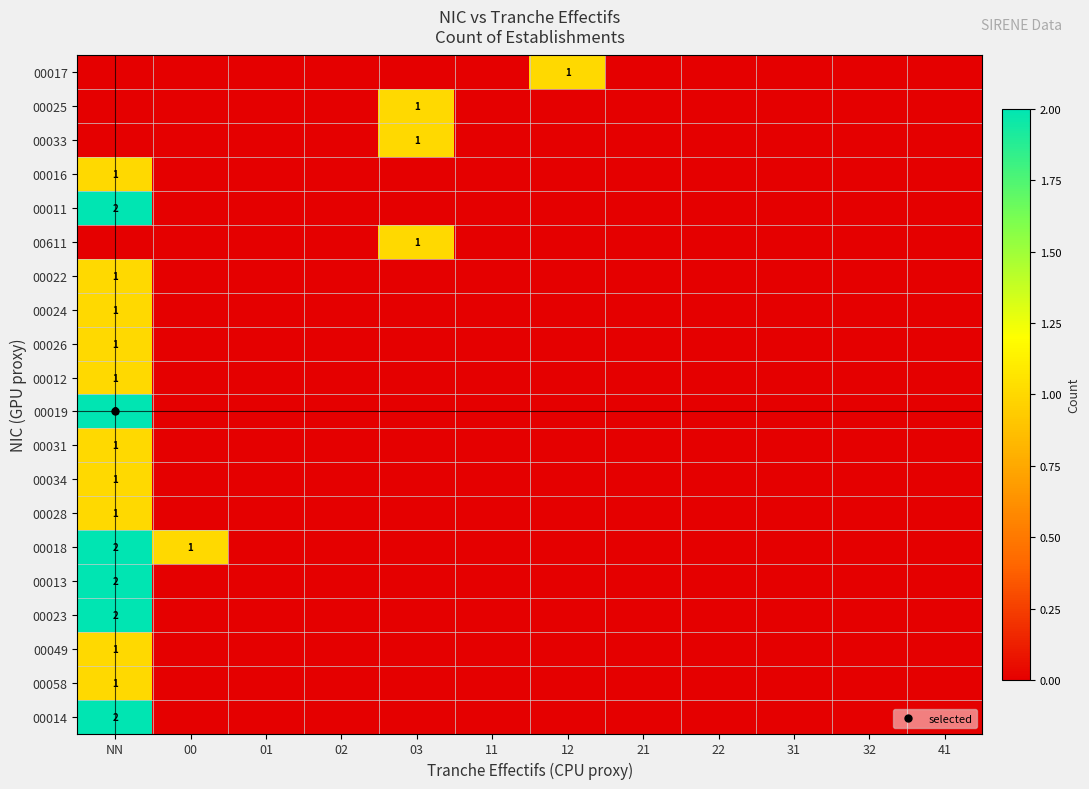

Rank the categories by 00031 value from lowest to highest.

00, 01, 02, 03, 11, 12, 21, 22, 31, 32, 41, NN